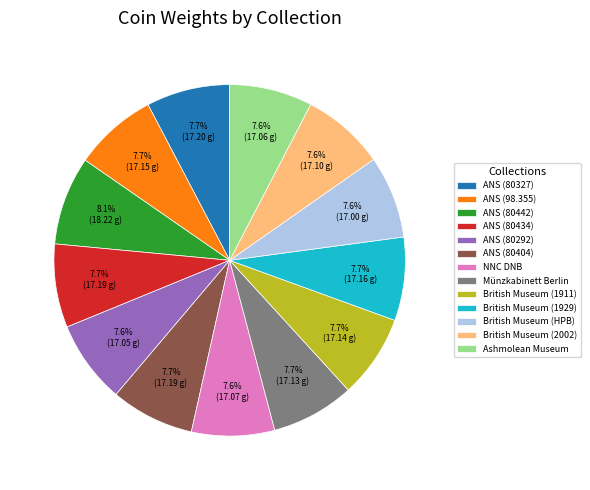

To the nearest percent, what is the average slice percentage?

8%